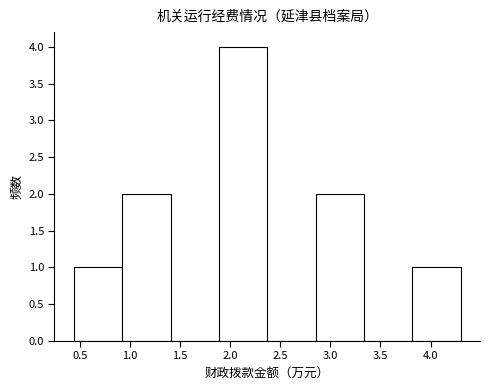

Reading left to right, transcribe this chart: for each bar, give the range it covers on the x-axis and its height. Neither the bar edges nor the heights are printed on the chart, so give them approximately, as read against the axes.

0.45 to 0.90: 1
0.90 to 1.40: 2
1.40 to 1.90: 0
1.90 to 2.35: 4
2.35 to 2.85: 0
2.85 to 3.35: 2
3.35 to 3.80: 0
3.80 to 4.30: 1